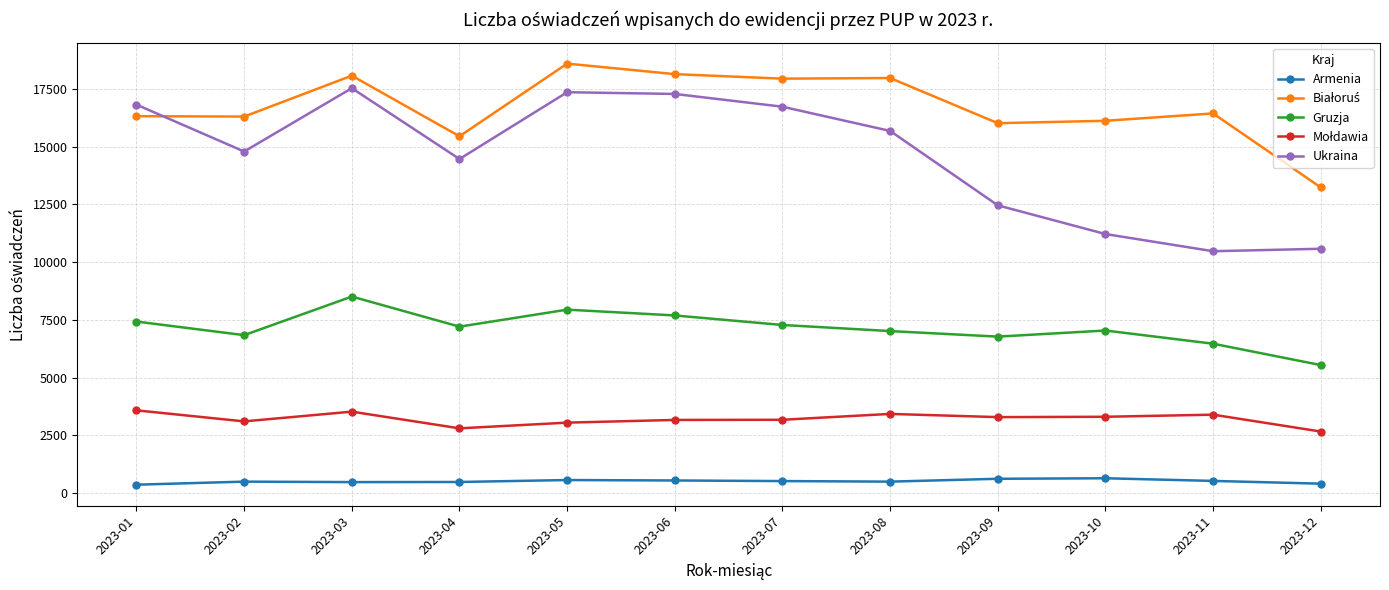

Which series has the widest spread of values?

Ukraina